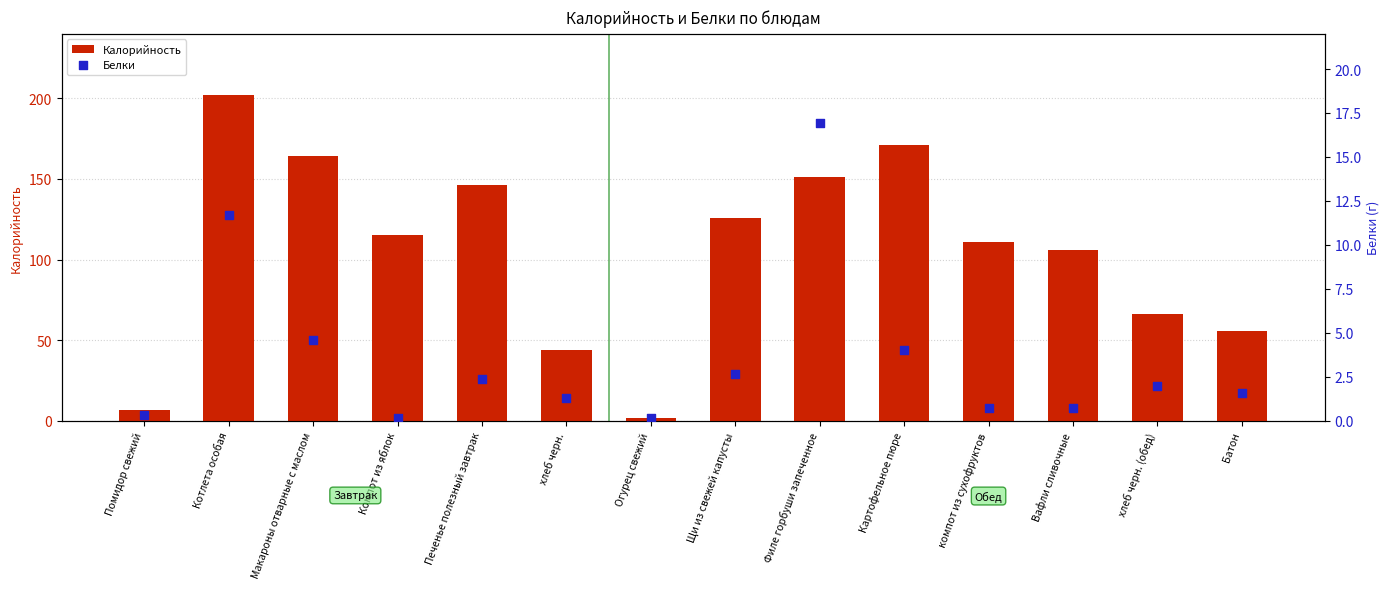

Which series has the widest spread of Y values?

Калорийность